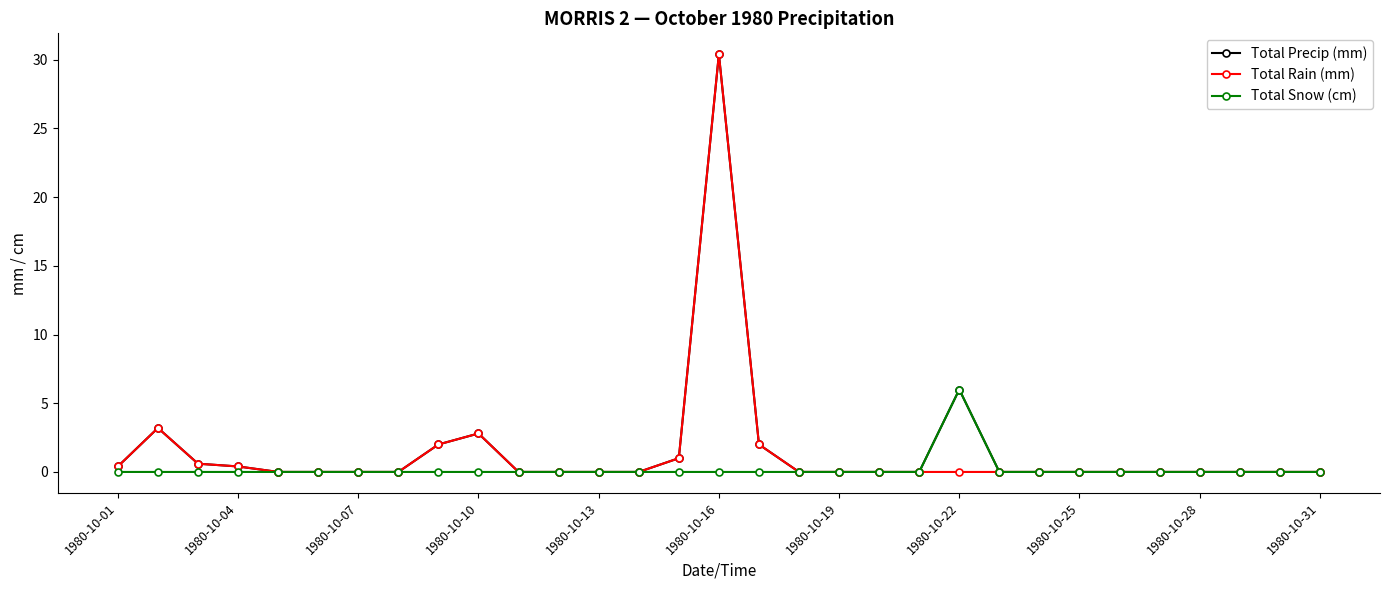

What is the highest value of the Total Rain (mm) series?

30.4